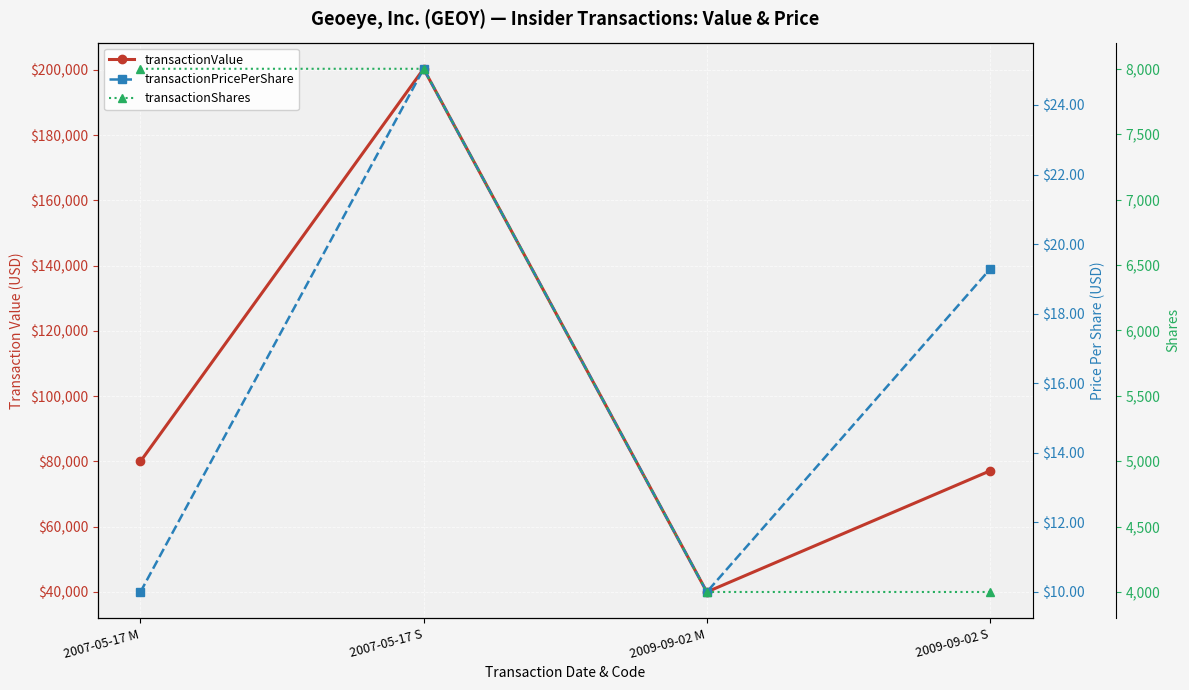

At which category is the sum across all series the highest?

2007-05-17 S